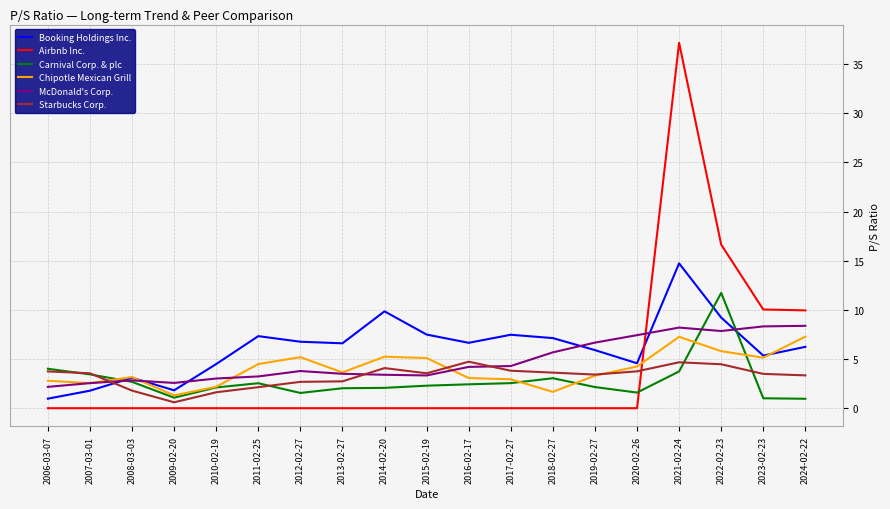

True or false: Starbucks Corp. has more than 2 points higher than both neighbors.

True